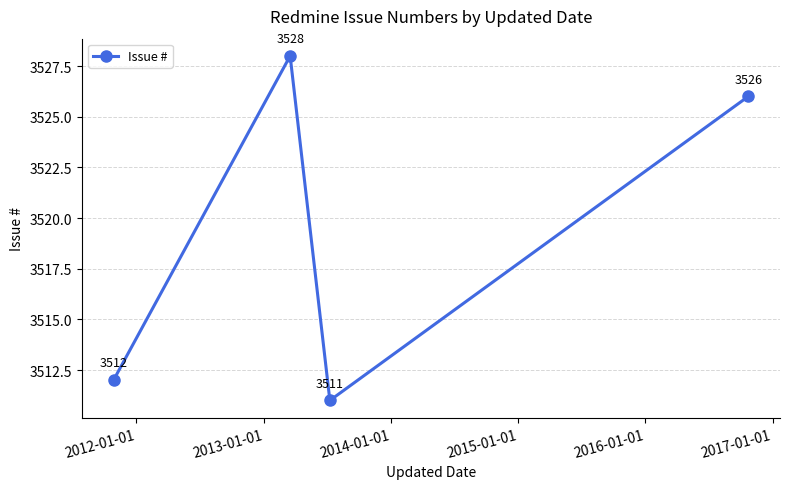

What is the average value?

3519